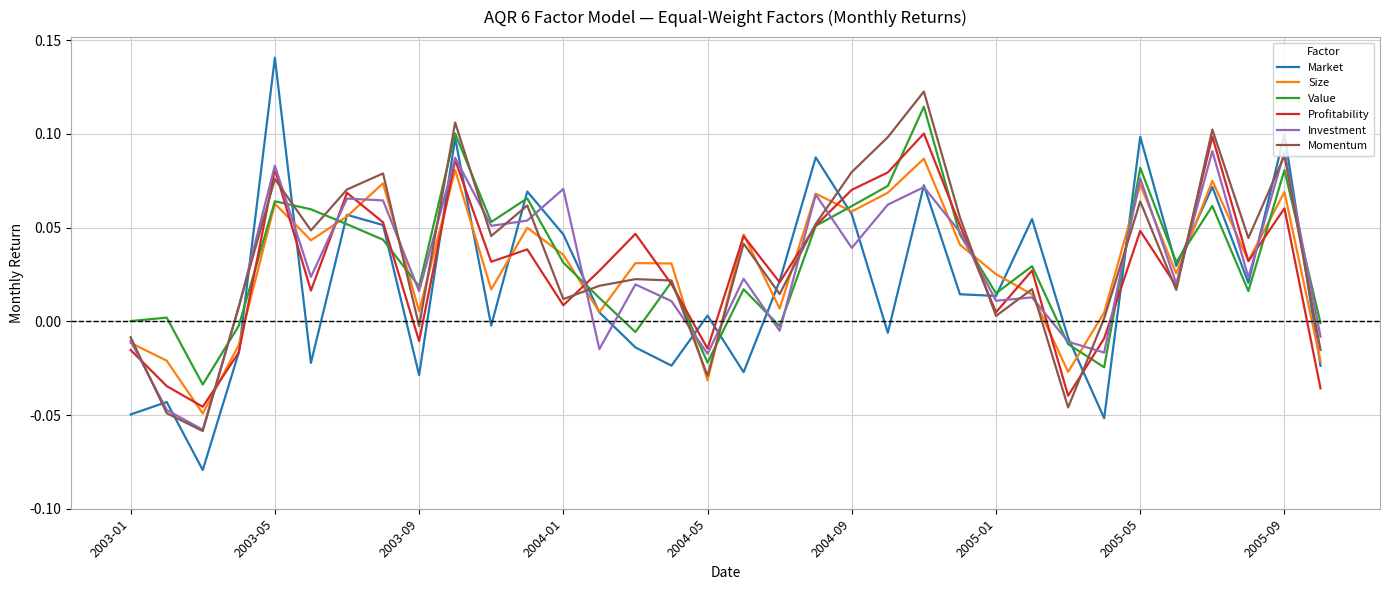

Which series has the largest range (max minus min)?

Market